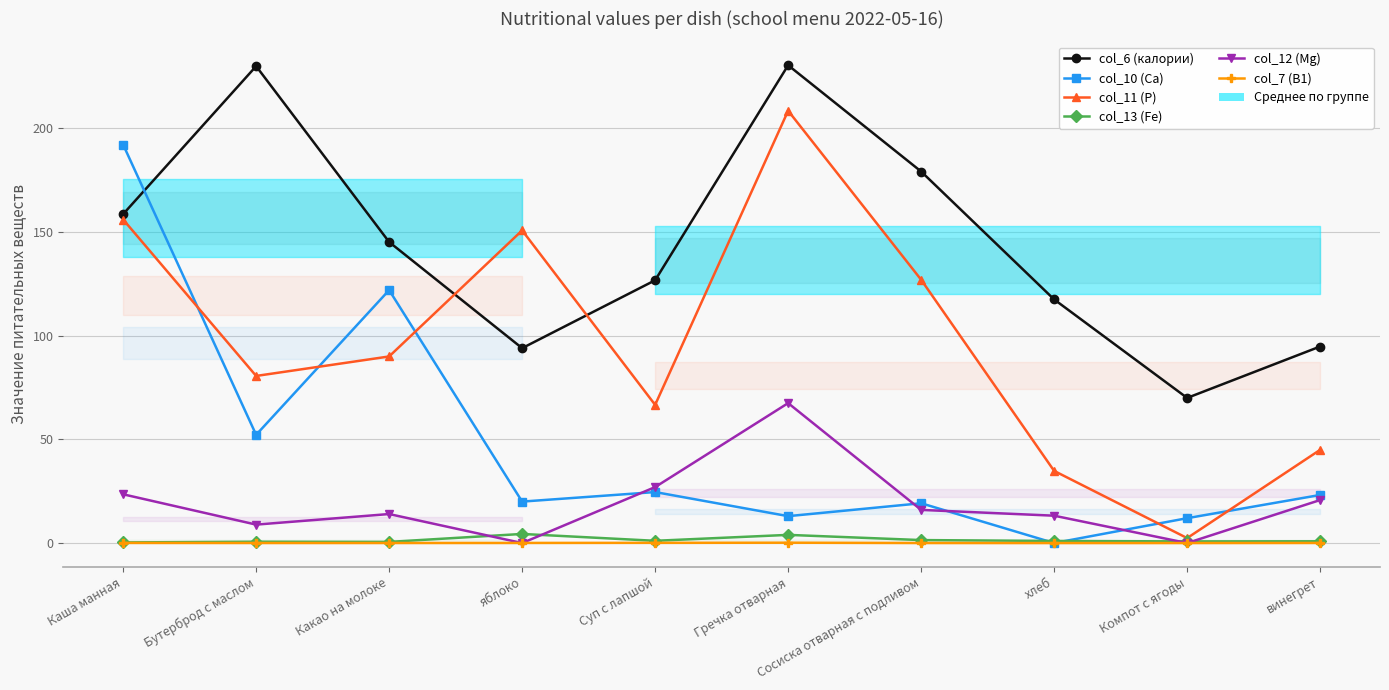

What is the label of the 9th point from the right?

Бутерброд с маслом